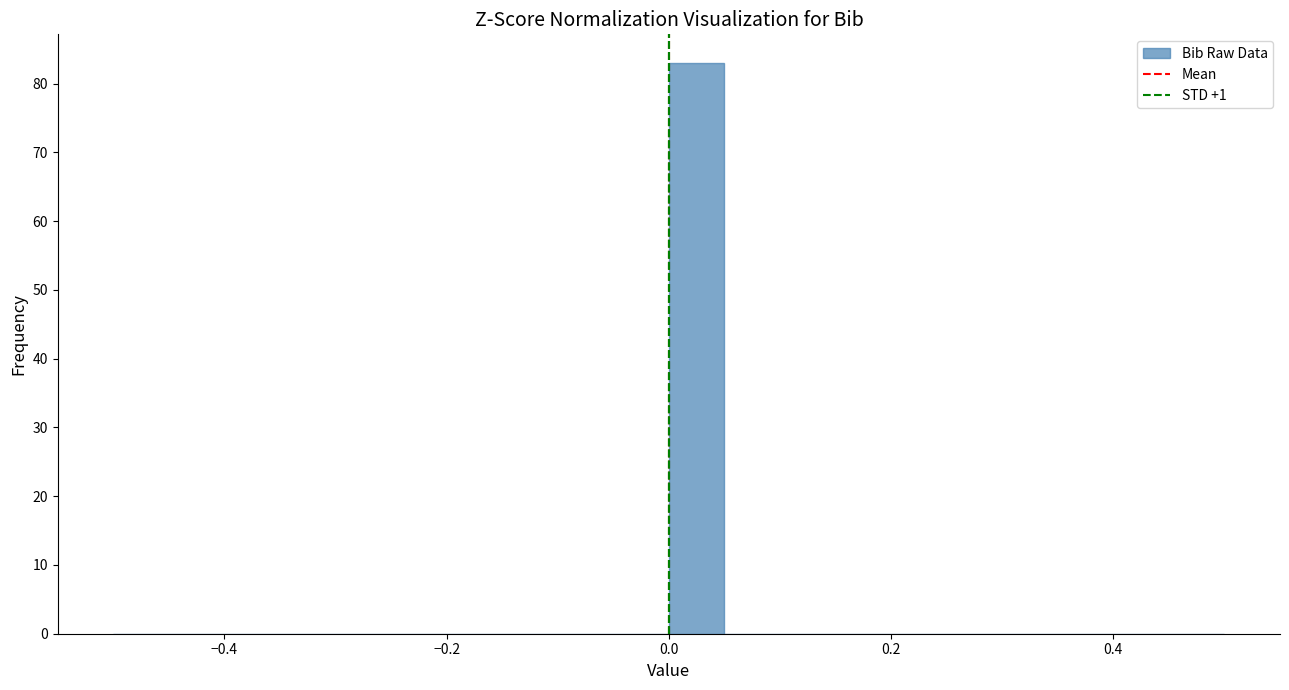

Around what value on the x-axis is the tallest bar? Give the approximate position of its centre, as read against the axis.

0.02